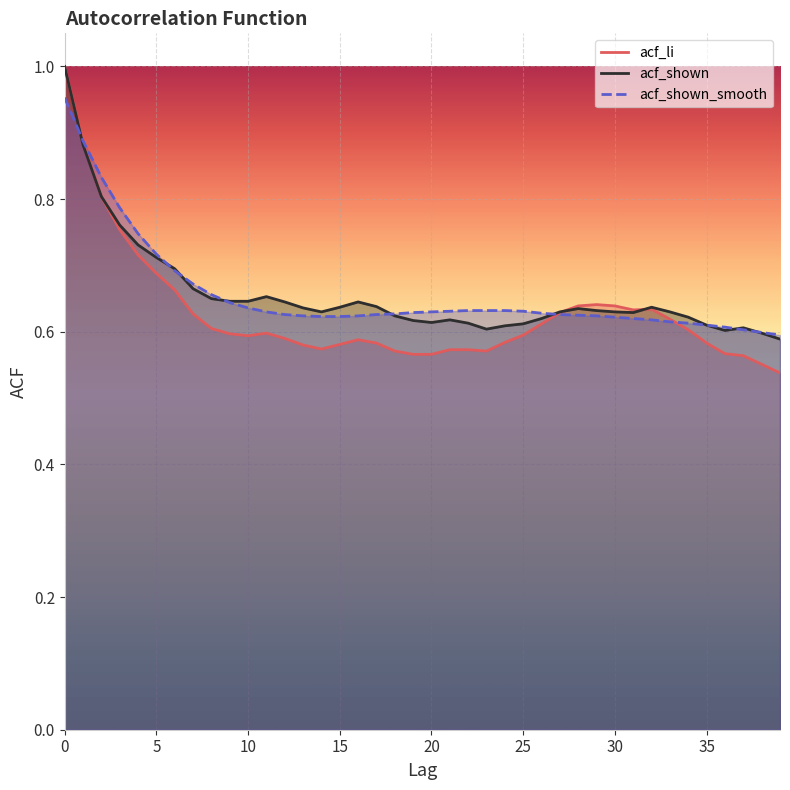

True or false: acf_li has a value of 0.6 at 10.

True